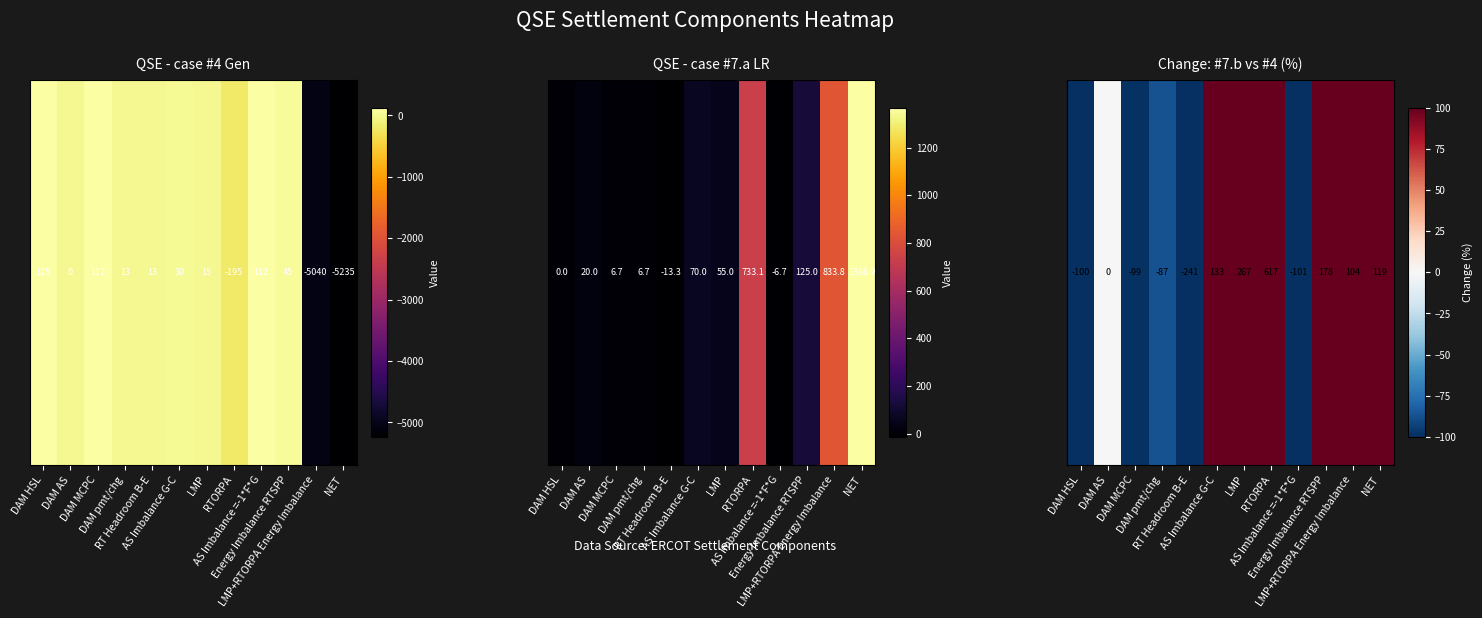

What is the sum of all values?

790.3